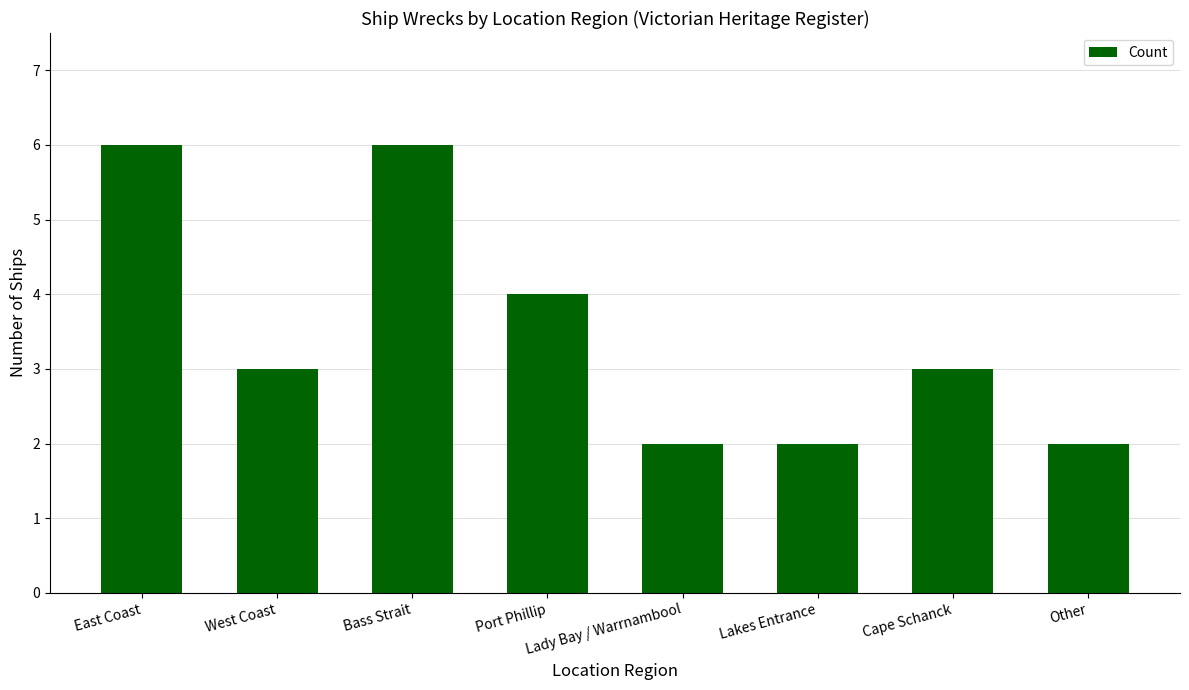

What is the change in value from West Coast to Bass Strait?

+3